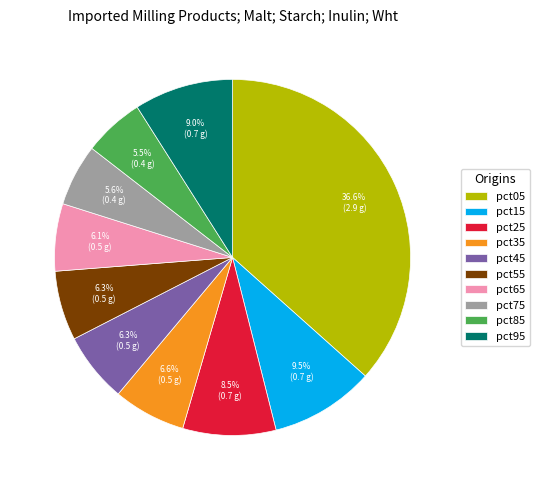

How many slices are in this pie chart?

10